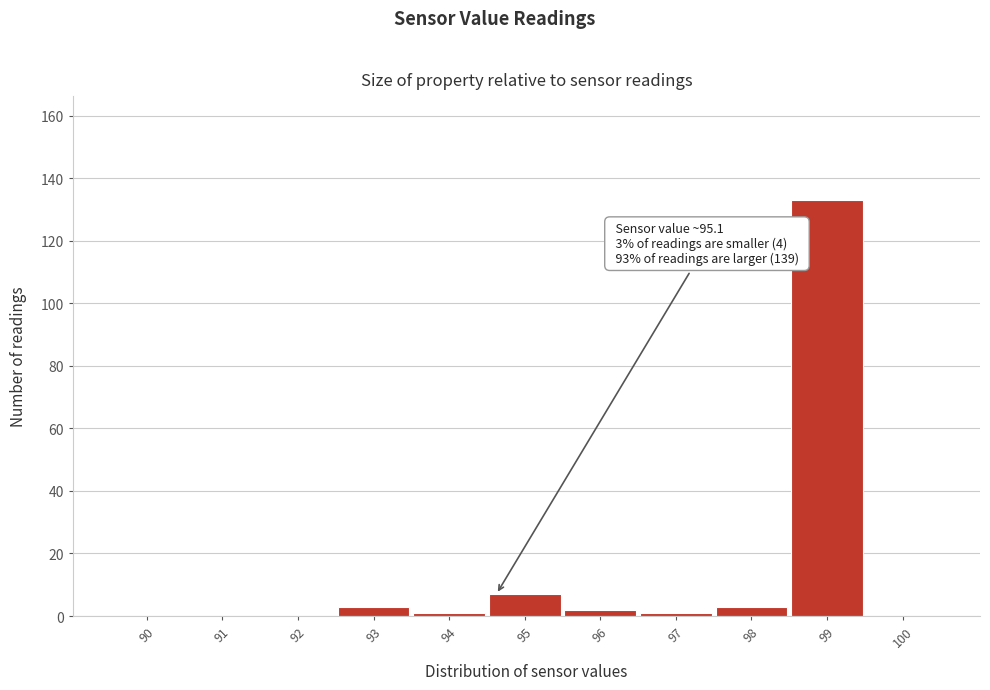

Reading left to right, extract all data points from this chart.

90=0	91=0	92=0	93=3	94=1	95=7	96=2	97=1	98=3	99=133	100=0